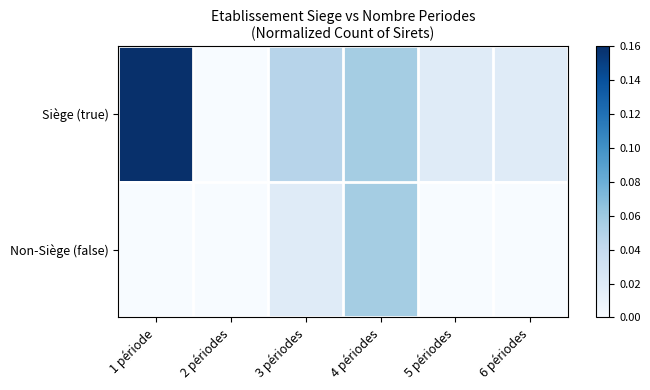

Which has a higher value, 3 périodes or 4 périodes?

4 périodes